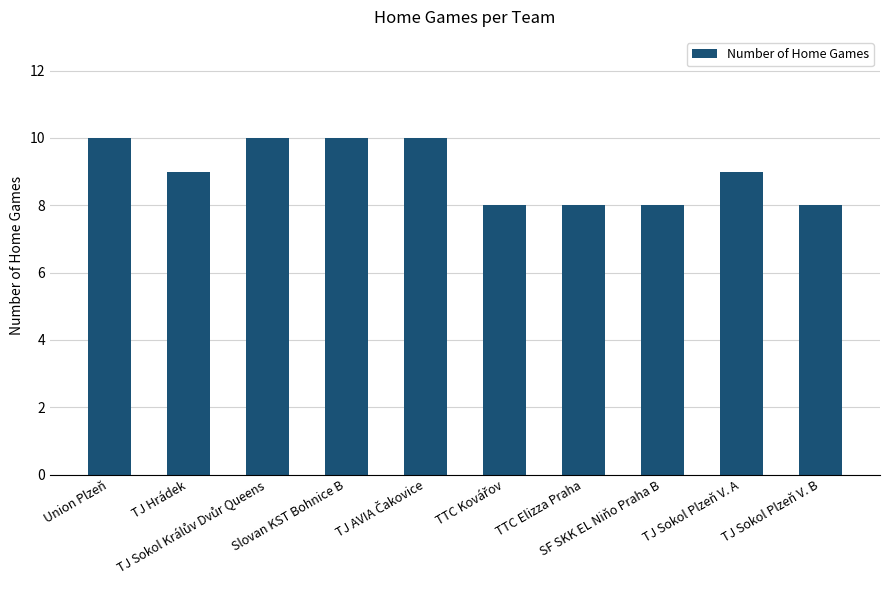

Is it true that the value at Slovan KST Bohnice B is 10?

True